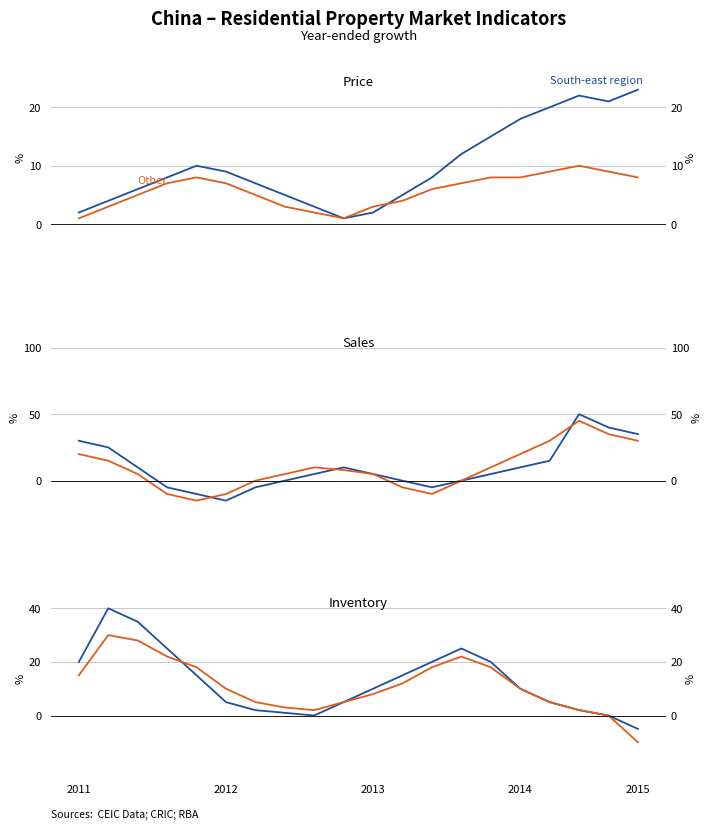

At which category does Inventory Other reach its first local valley?

8